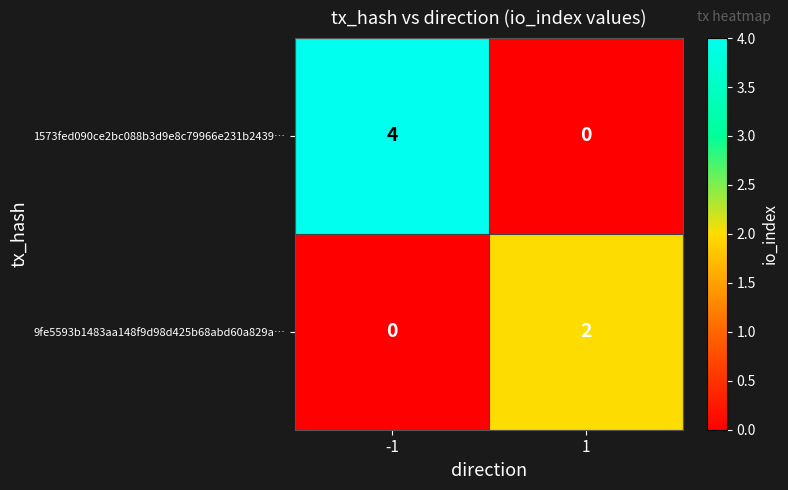

The 1573fed090ce2bc088b3d9e8c79966e231b2439… series shows 2 at -1. True or false?

False